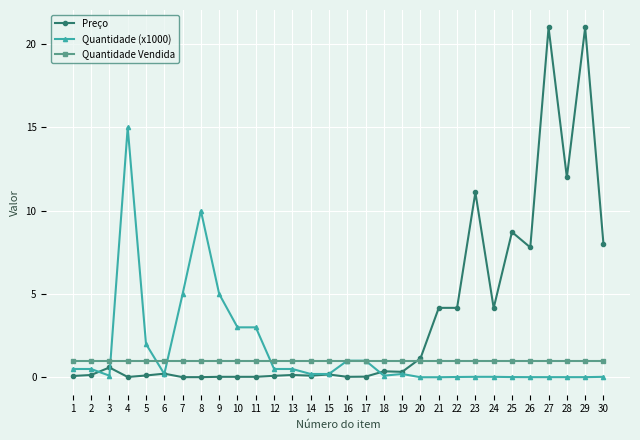

Is the value of Quantidade Vendida at 17 greater than the value of Preço at 9?

Yes